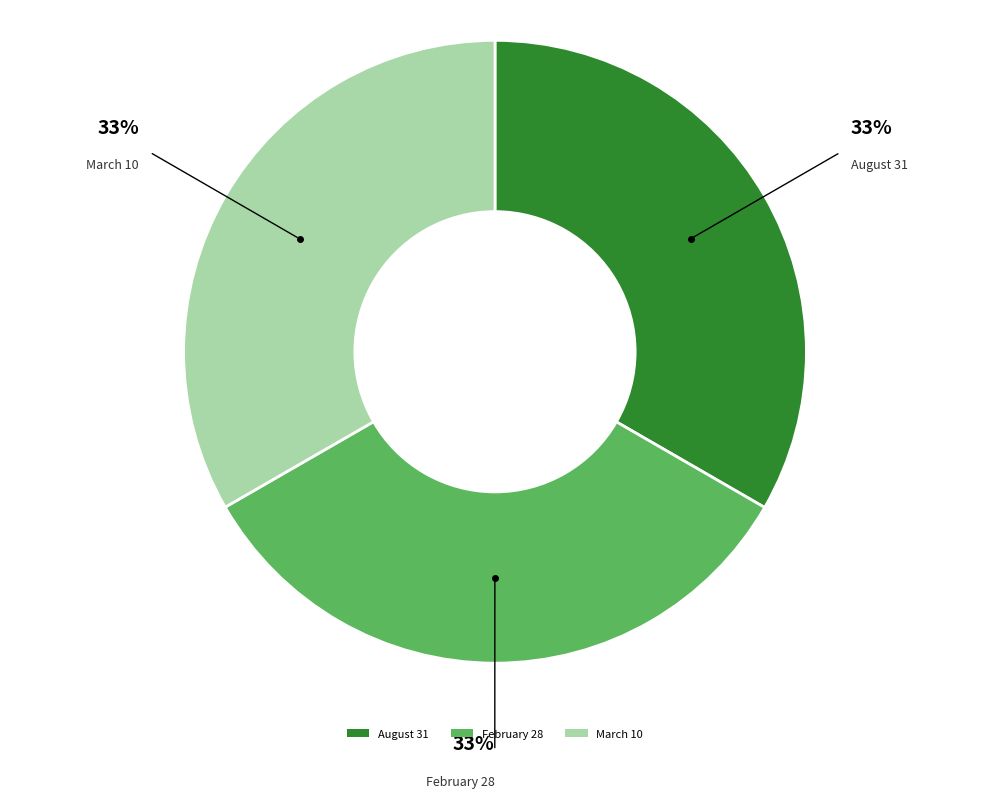

Does any single category account for the majority?

No